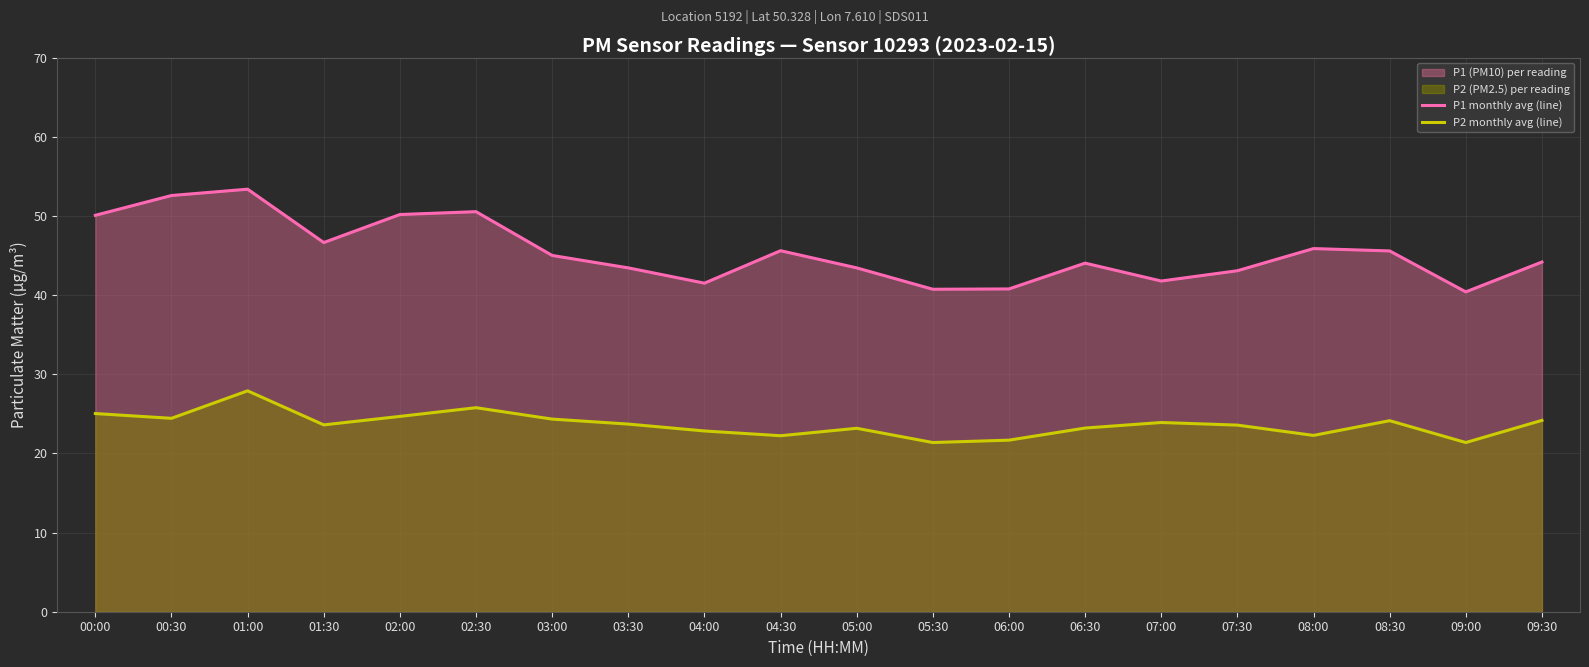

Reading left to right, list all the values displayed in this chart.

P1 monthly avg (line): 50.1	52.6	53.4	46.6	50.2	50.5	45.0	43.4	41.5	45.6	43.4	40.7	40.8	44.0	41.8	43.1	45.9	45.6	40.4	44.2
P2 monthly avg (line): 25.0	24.4	27.9	23.6	24.7	25.8	24.3	23.7	22.8	22.2	23.2	21.4	21.7	23.2	23.9	23.6	22.3	24.1	21.4	24.2